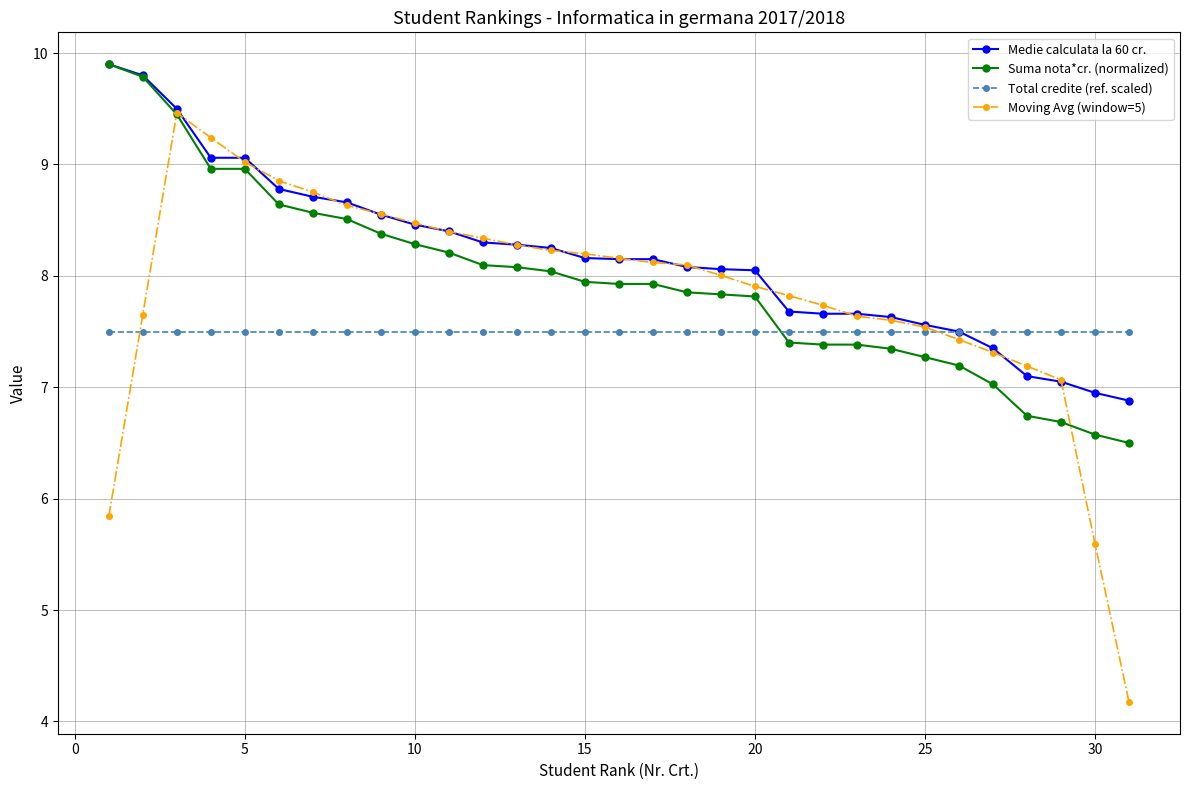

What is the difference between the maximum and minimum values in the Moving Avg (window=5) series?

5.3